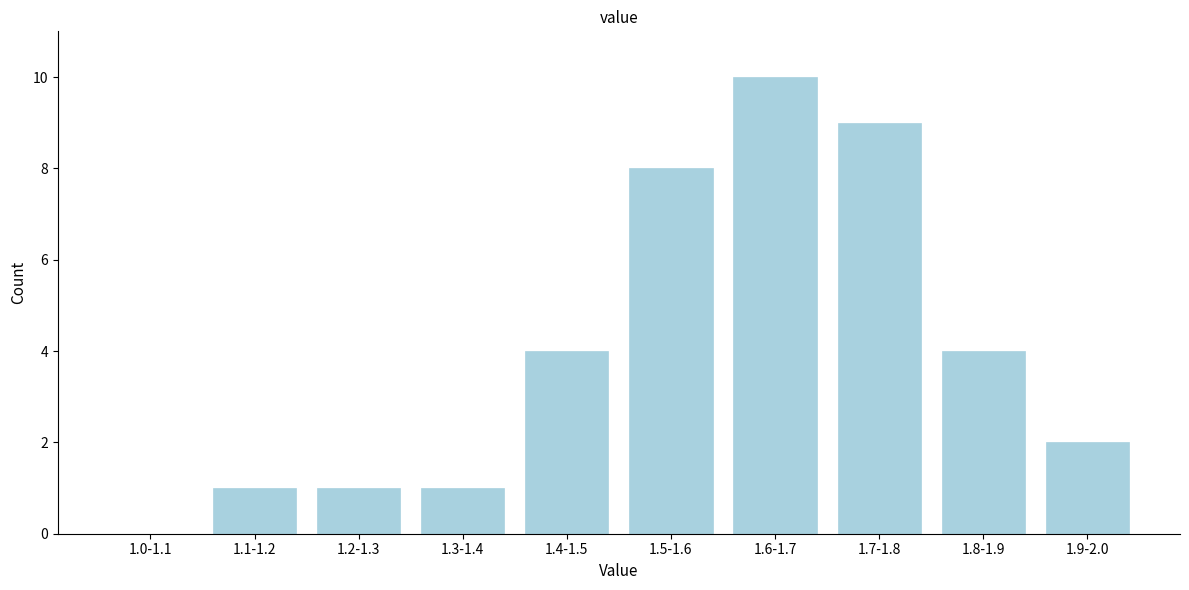

Reading left to right, extract all data points from this chart.

1.0-1.1=0	1.1-1.2=1	1.2-1.3=1	1.3-1.4=1	1.4-1.5=4	1.5-1.6=8	1.6-1.7=10	1.7-1.8=9	1.8-1.9=4	1.9-2.0=2